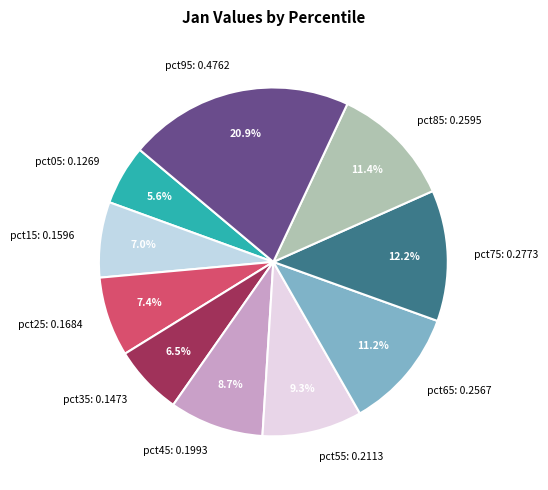

Is pct05: 0.1269 the majority of the pie?

No